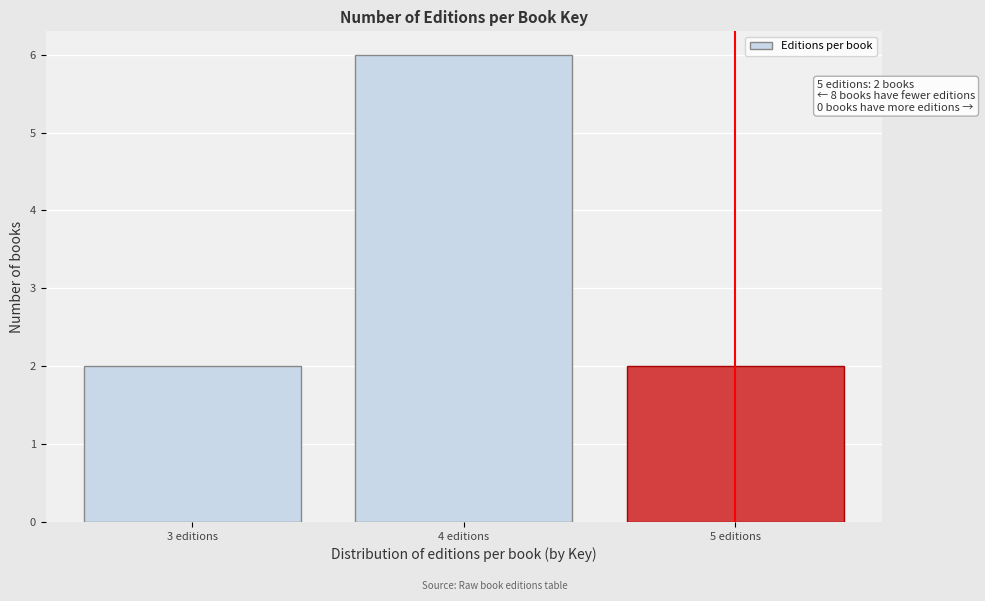

Over which range of the x-axis is the bar tallest?

3.5 to 4.5